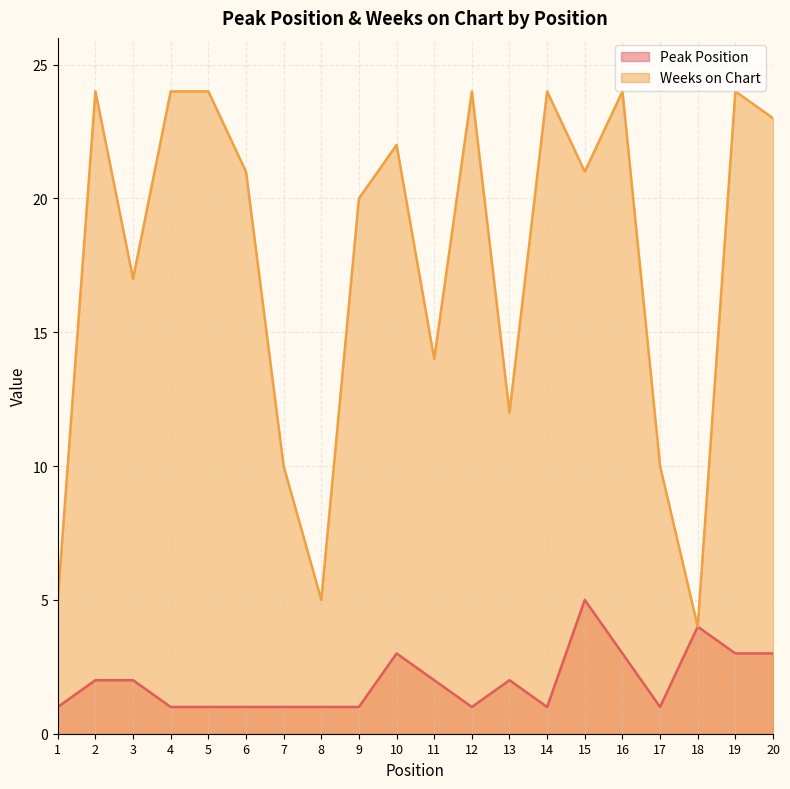

Count the number of data series in this chart.

2